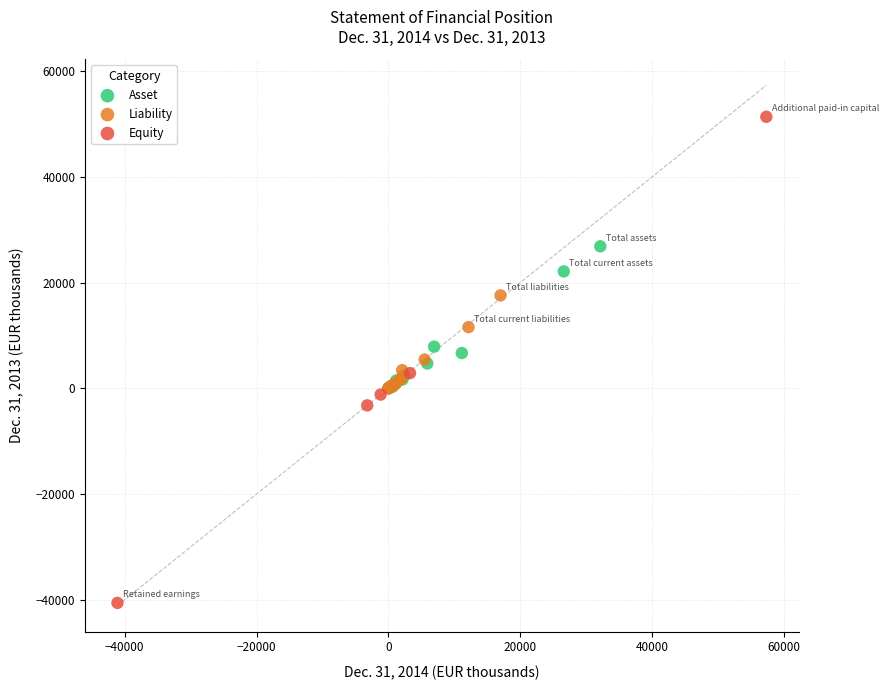

What are all the series names shown in the legend?

Asset, Liability, Equity